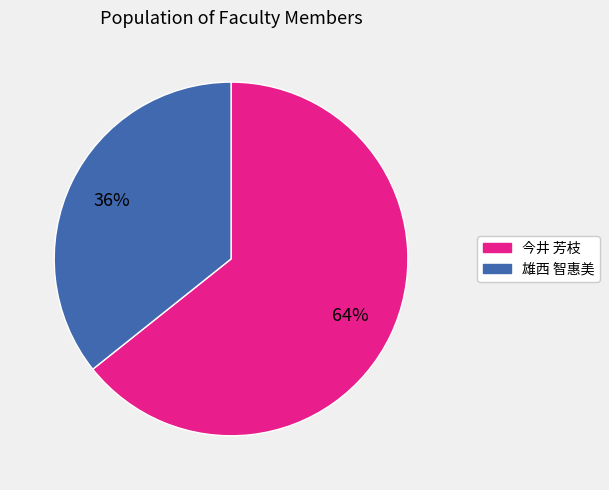

How many slices are in this pie chart?

2